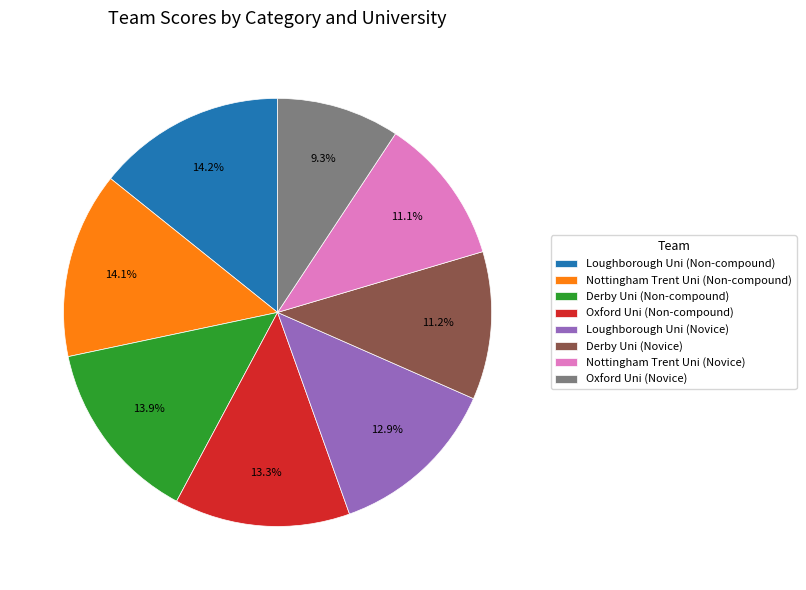

How many segments does this pie chart have?

8